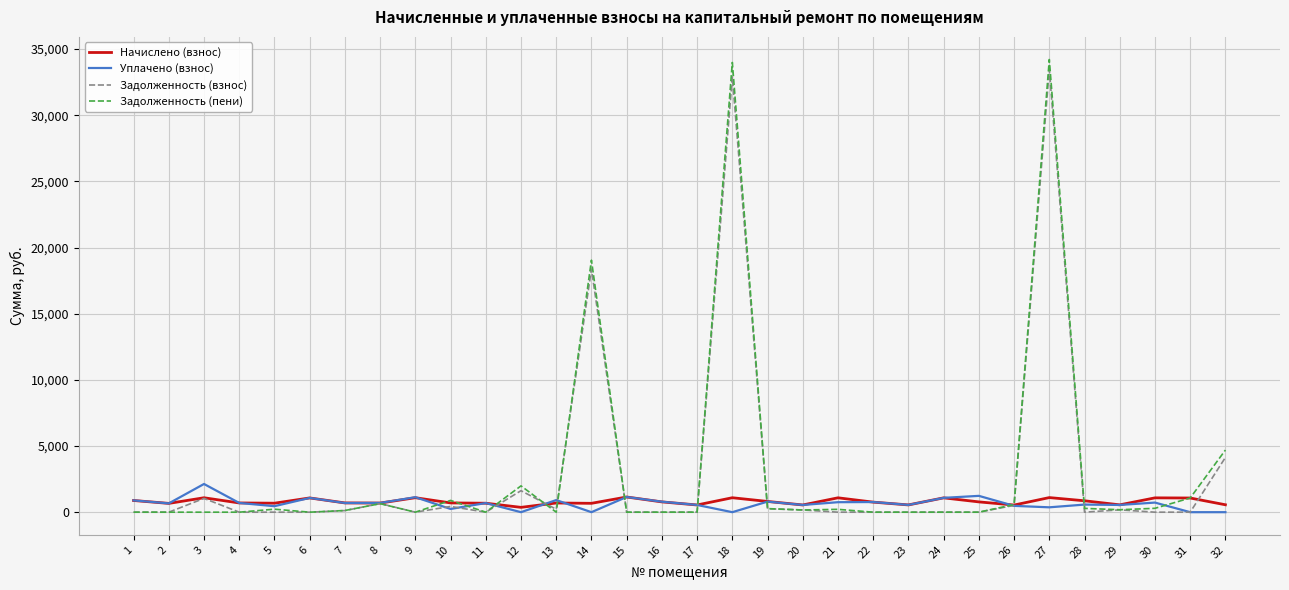

Is the value of Задолженность (взнос) at 32 greater than the value of Начислено (взнос) at 28?

Yes